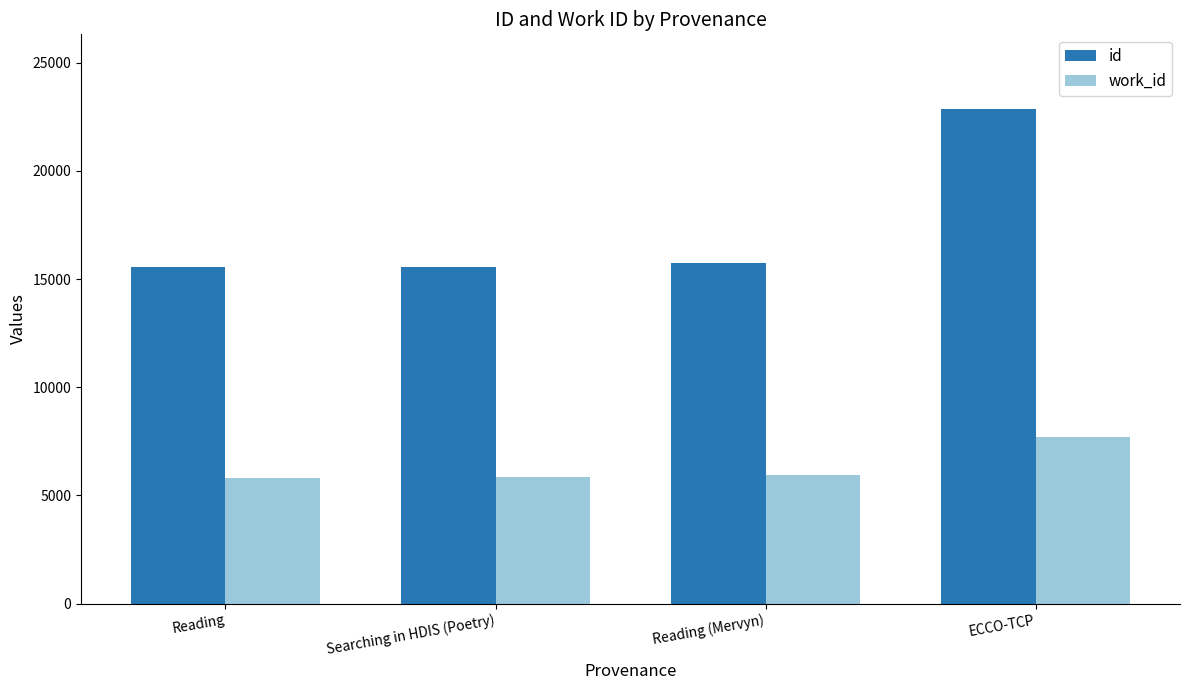

What is the approximate value of id at Reading?

15566